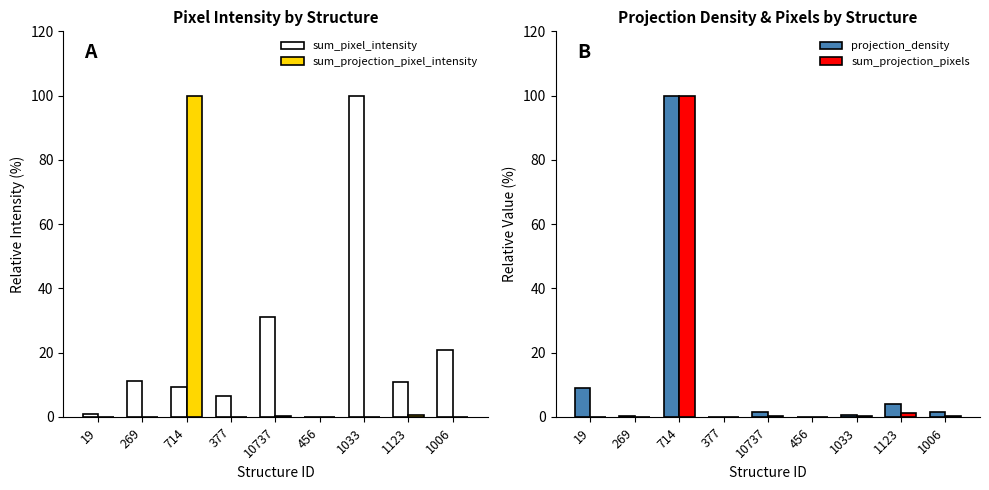

Reading left to right, transcribe all the data shown in this chart.

sum_pixel_intensity: 19=0.8	269=11.2	714=9.3	377=6.4	10737=31.2	456=0.1	1033=100.0	1123=10.8	1006=20.7
sum_projection_pixel_intensity: 19=0.0	269=0.0	714=100.0	377=0.0	10737=0.2	456=0.0	1033=0.1	1123=0.6	1006=0.1
projection_density: 19=8.9	269=0.2	714=100.0	377=0.0	10737=1.5	456=0.0	1033=0.7	1123=4.2	1006=1.4
sum_projection_pixels: 19=0.0	269=0.0	714=100.0	377=0.0	10737=0.2	456=0.0	1033=0.3	1123=1.3	1006=0.2